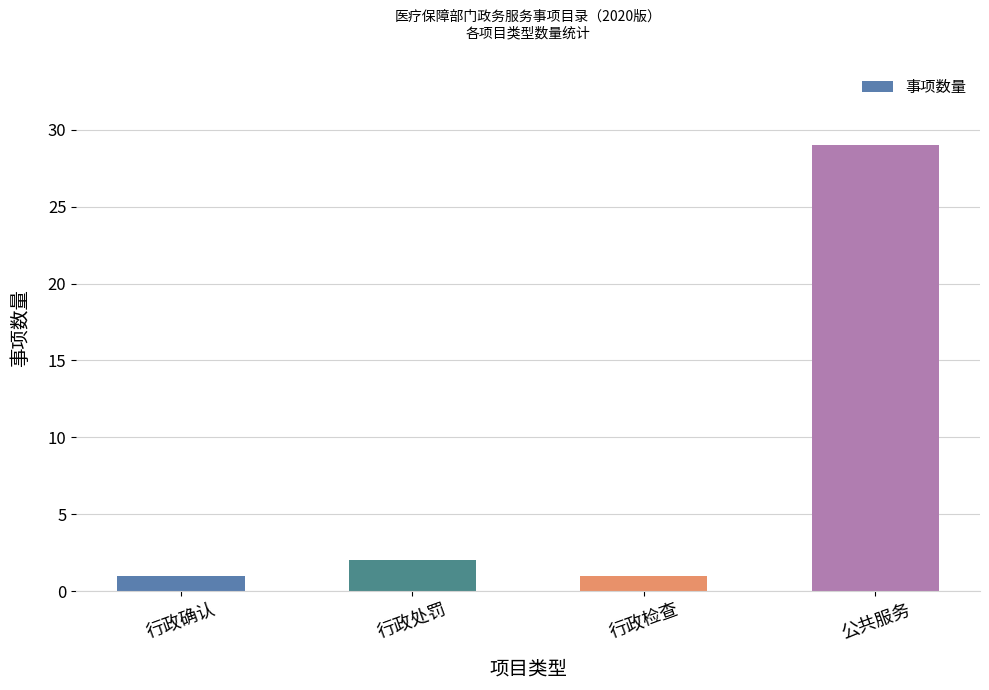

How many categories are shown in the chart?

4